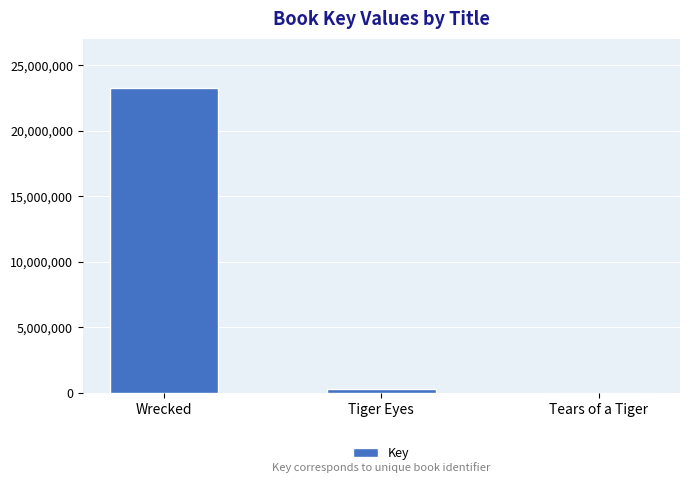

Reading left to right, what are all the values shown in this chart?

23200245	312745	5528